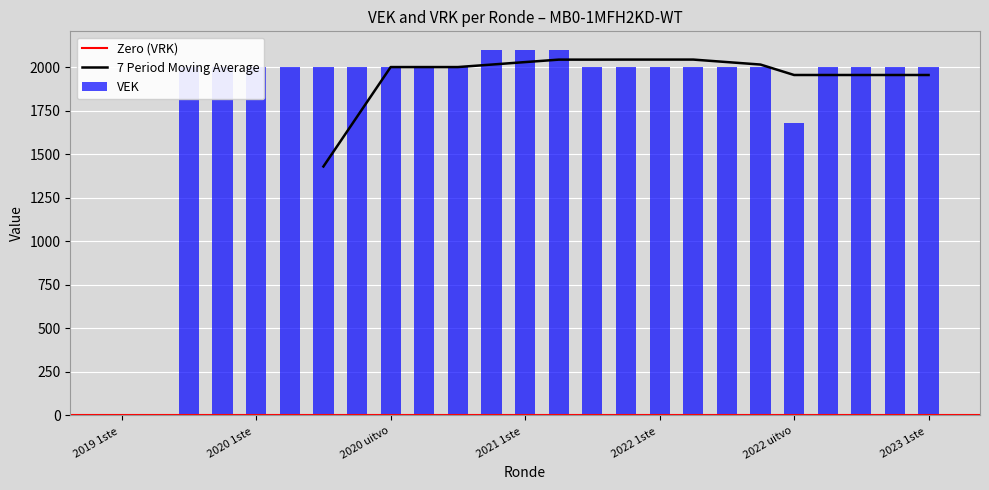

At which label is VEK closest to 1050?

2022 uitvo